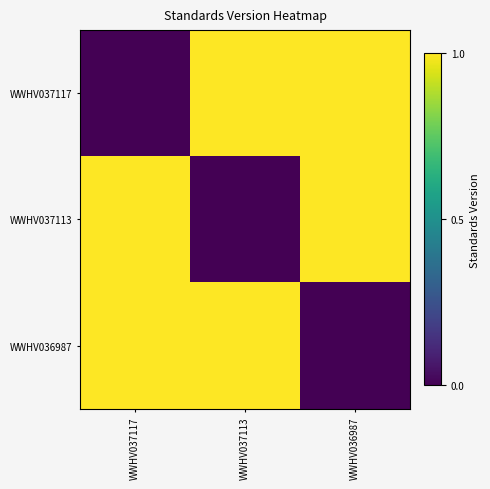

At which category does the chart reach its peak across all series?

WWHV037113